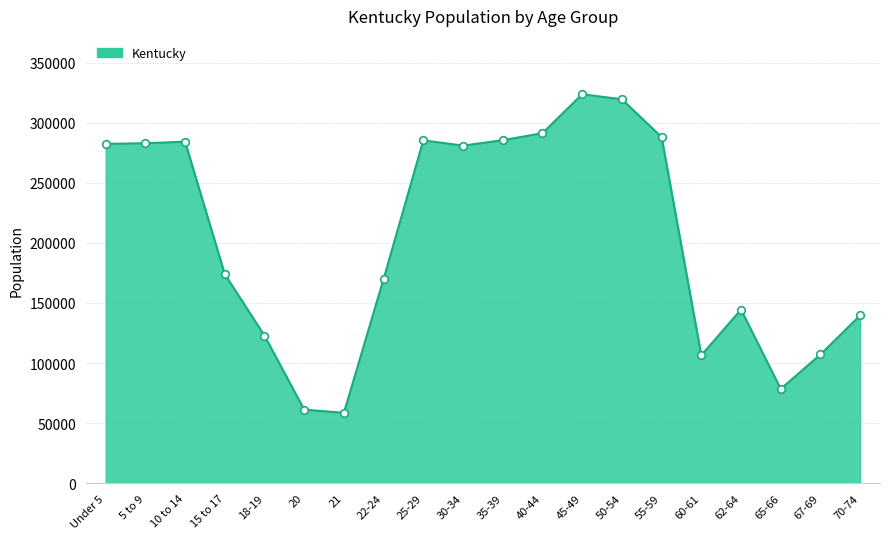

What is the change in value from 25-29 to 62-64?

-140799